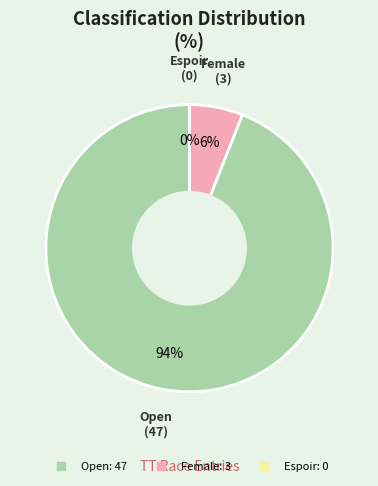

The Veteran (Female) slice represents 6% of the pie. True or false?

True